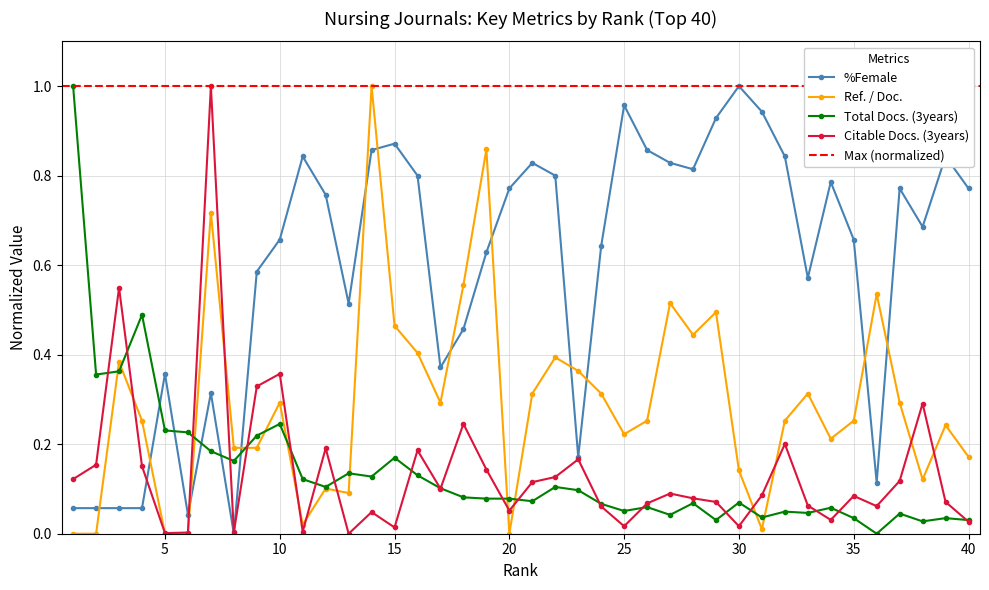

Between 28 and 26, which is larger?

26